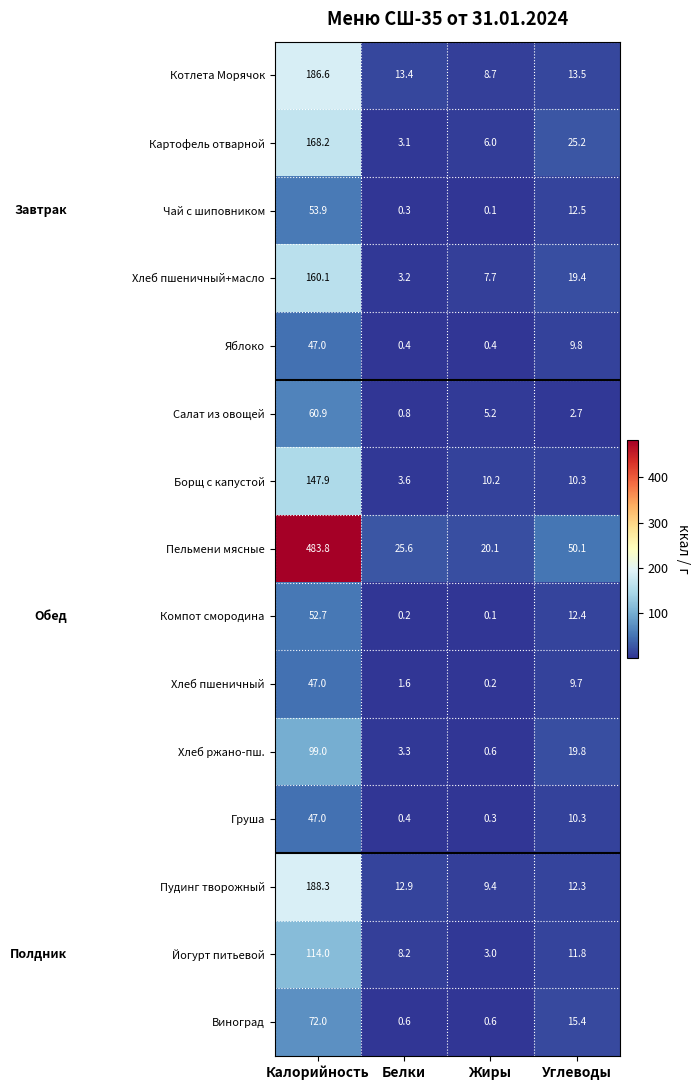

List the labels in order of Пудинг творожный value, largest first.

Калорийность, Белки, Углеводы, Жиры